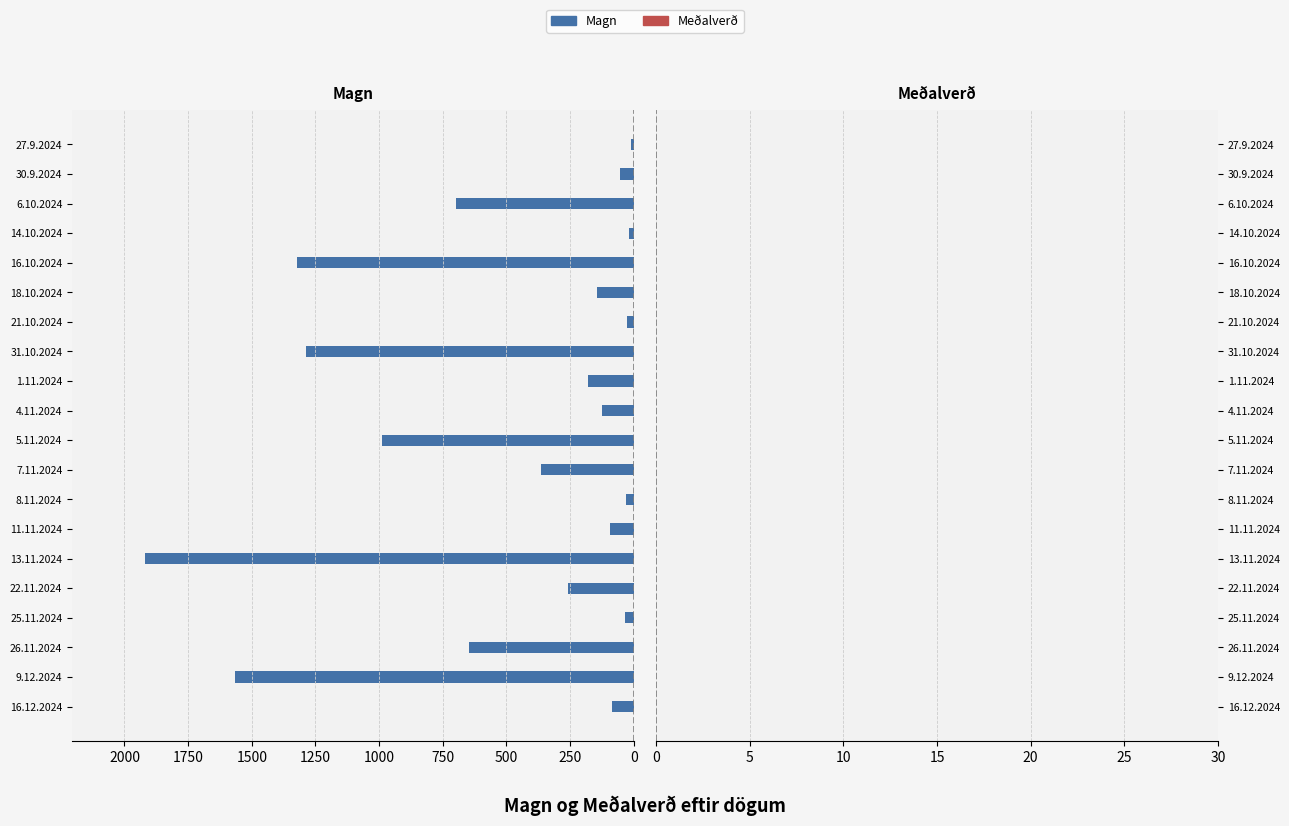

What is the maximum value shown in the chart?

1918